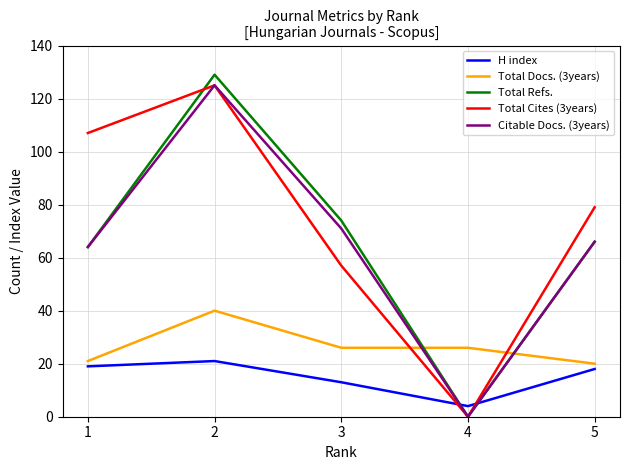

Is the value of H index at 2 greater than the value of Total Docs. (3years) at 3?

No